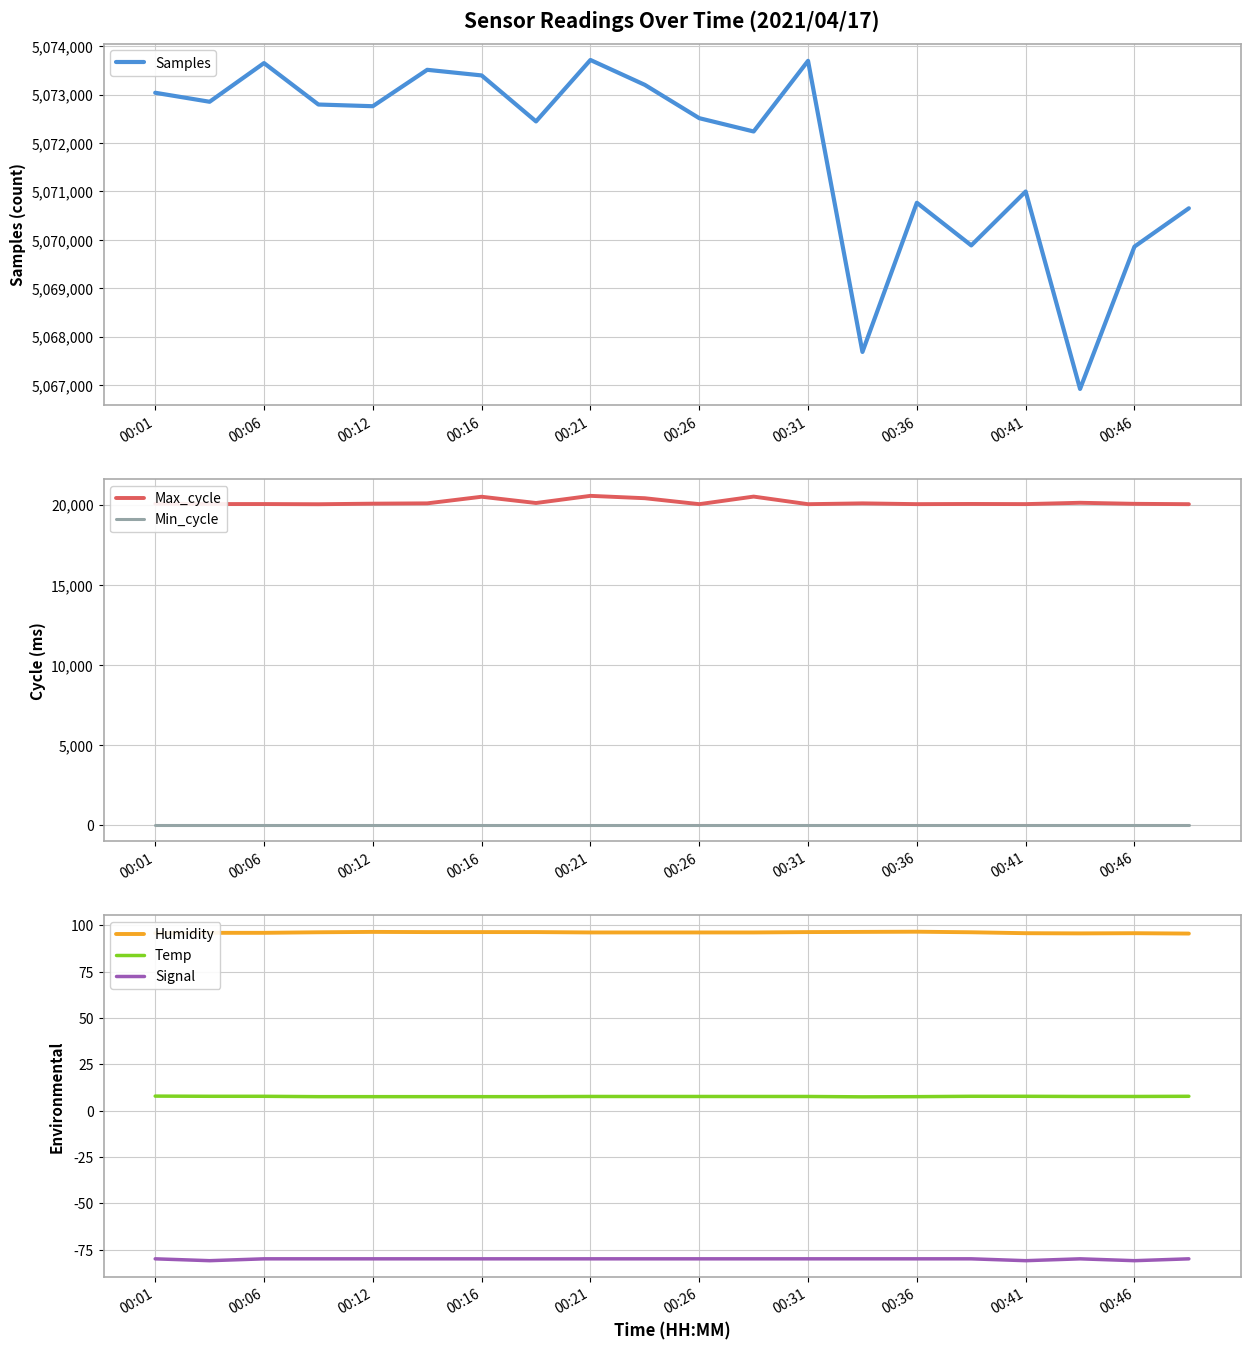

What is the minimum value for Humidity?

95.5